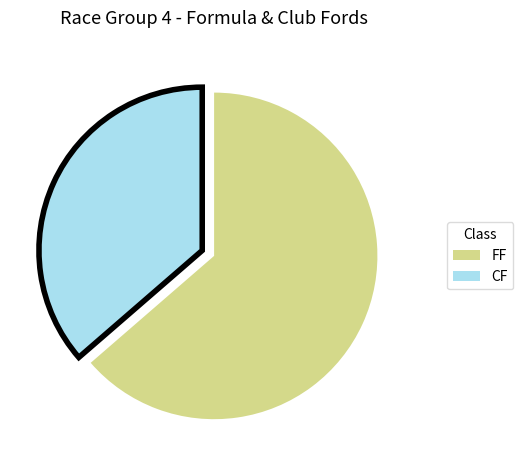

What is the ratio of the value at CF to the value at FF?

0.6